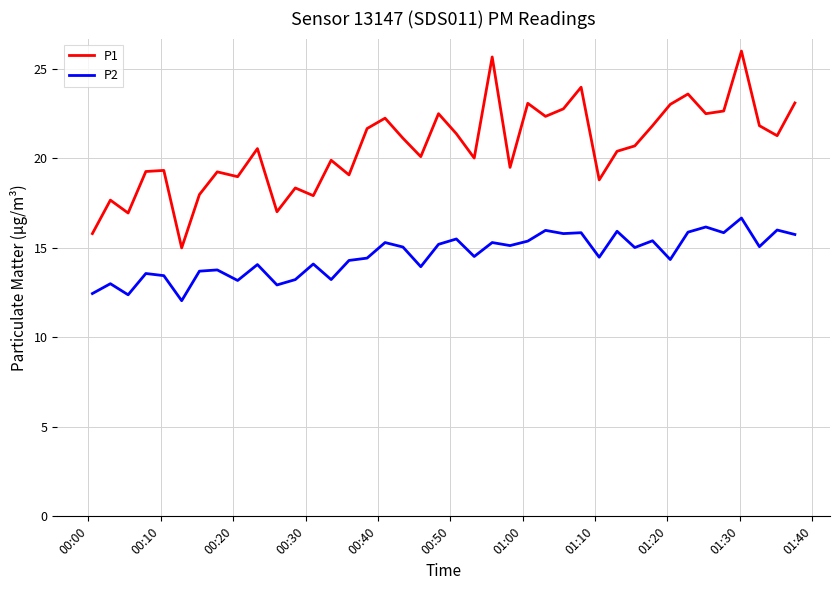

Rank the series by their maximum value, from lowest to highest.

P2, P1